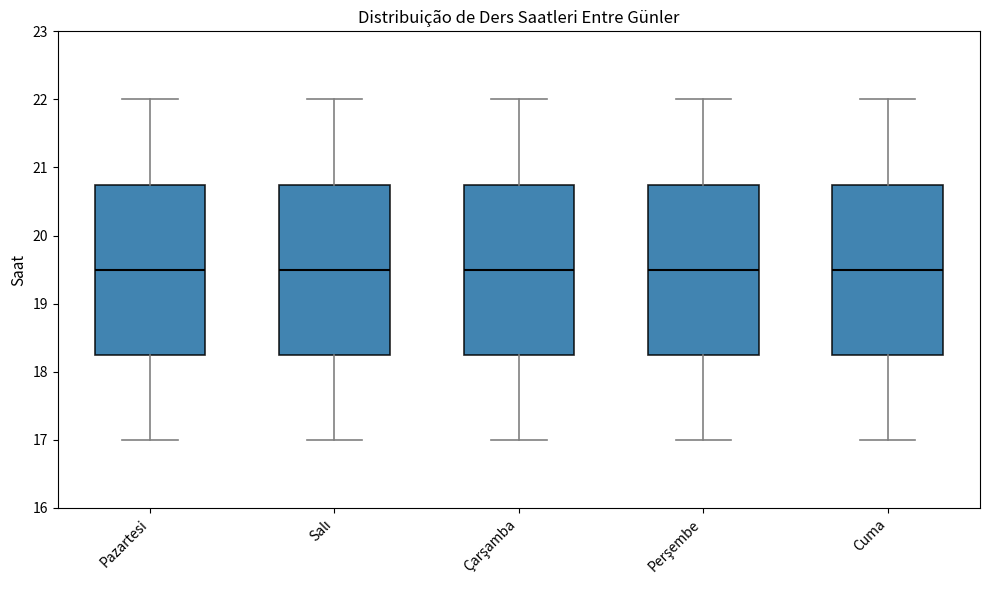

Where does the lower whisker of the box for Pazartesi end on the y-axis? The values are not printed on the chart, so give them approximately, as read against the axis.

17.0